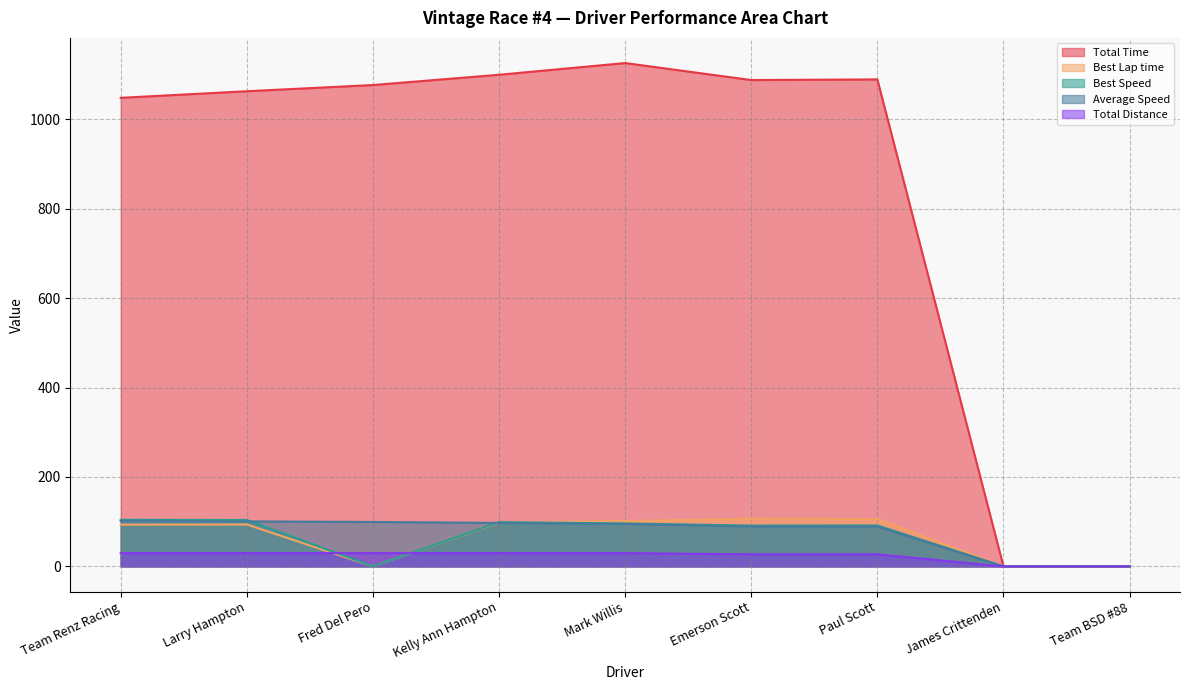

What is the maximum value for Best Lap time?

106.5